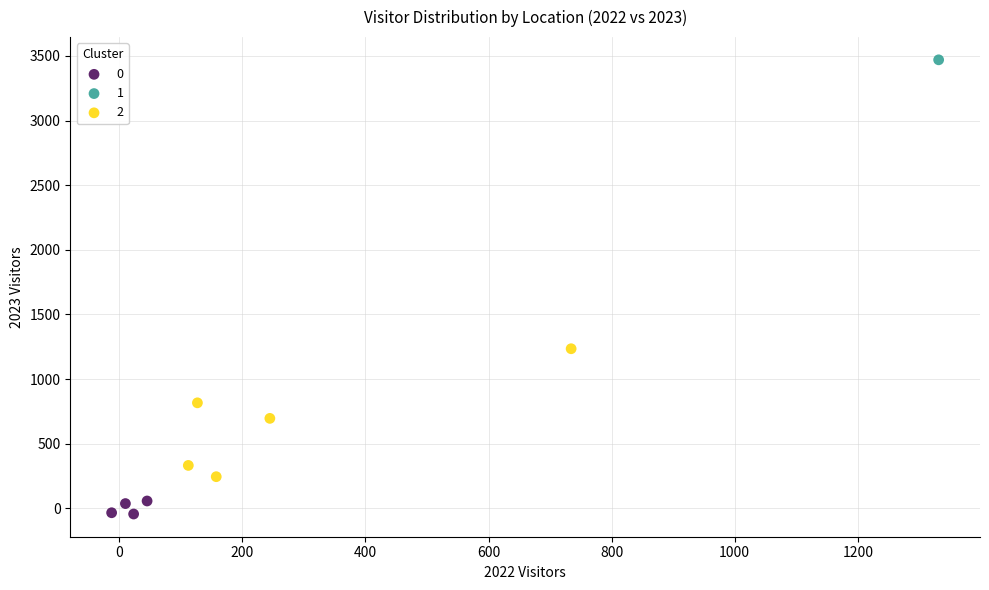

What are all the series names shown in the legend?

0, 1, 2